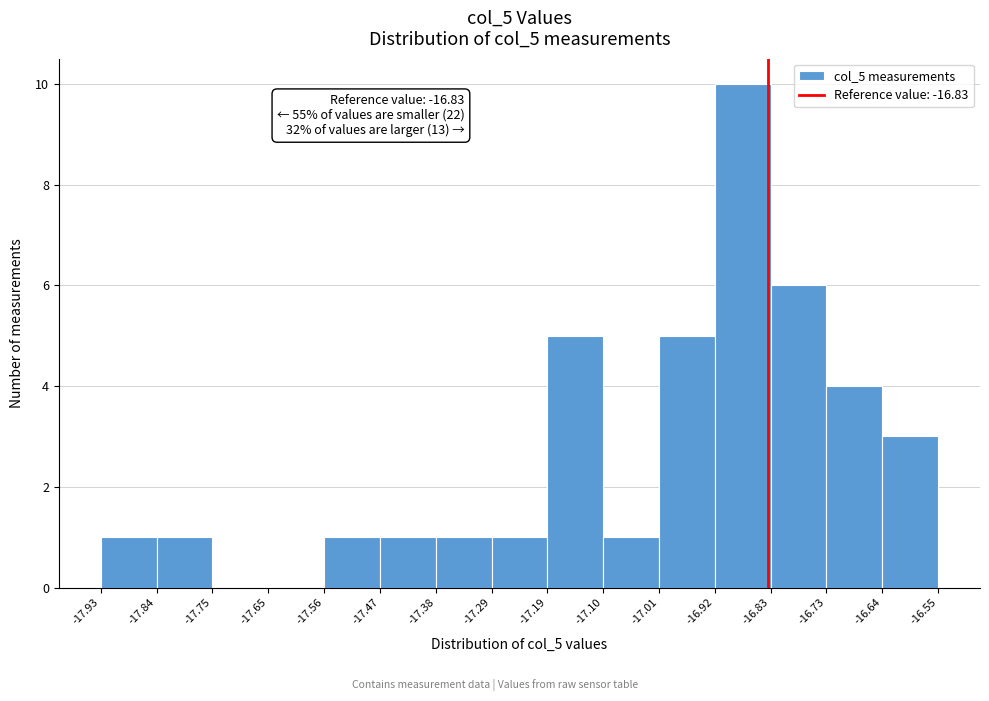

Which range on the x-axis has the tallest bar?

-16.92 to -16.83